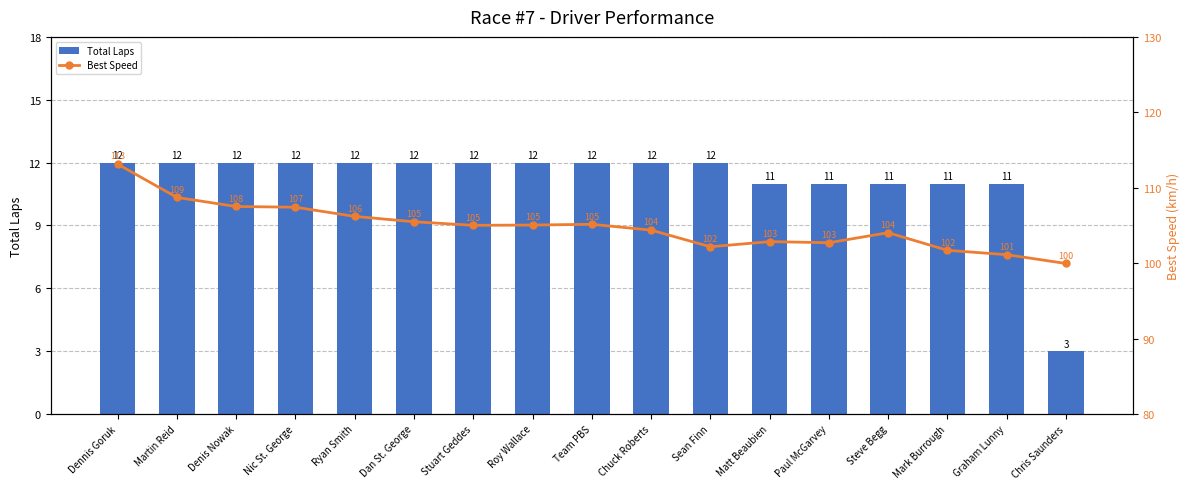

How many data points in Best Speed are less than 105?

8